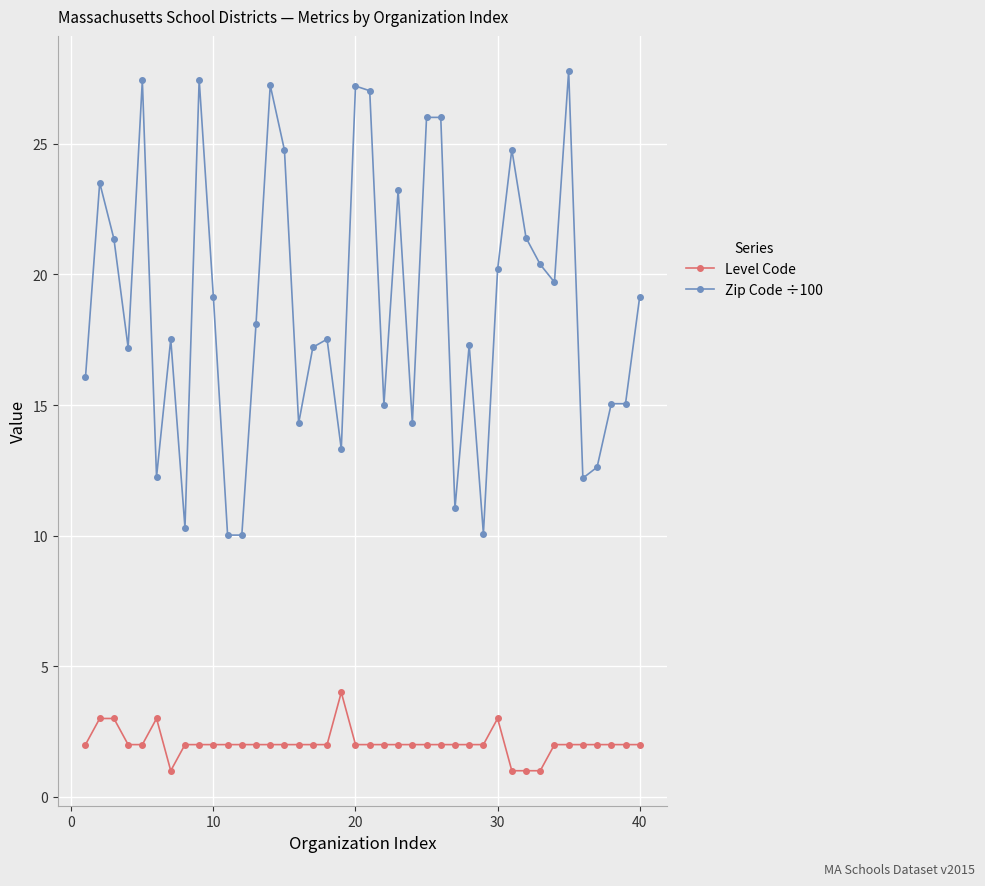

Which series has the largest range (max minus min)?

Zip Code ÷100